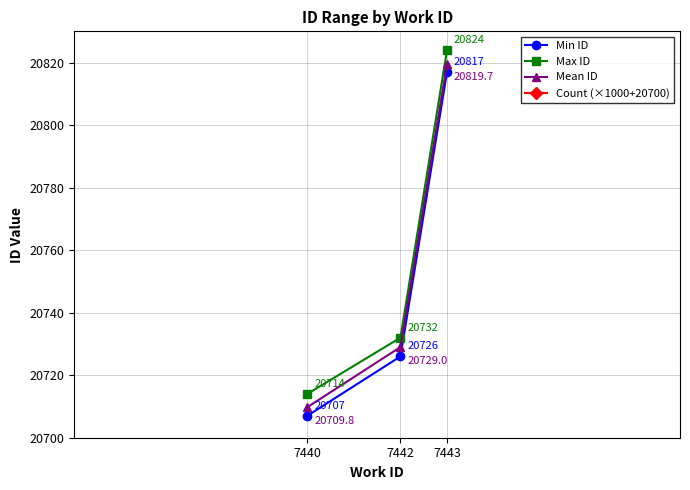

What is the value of the Min ID point at the 1st from the left?

20707.0